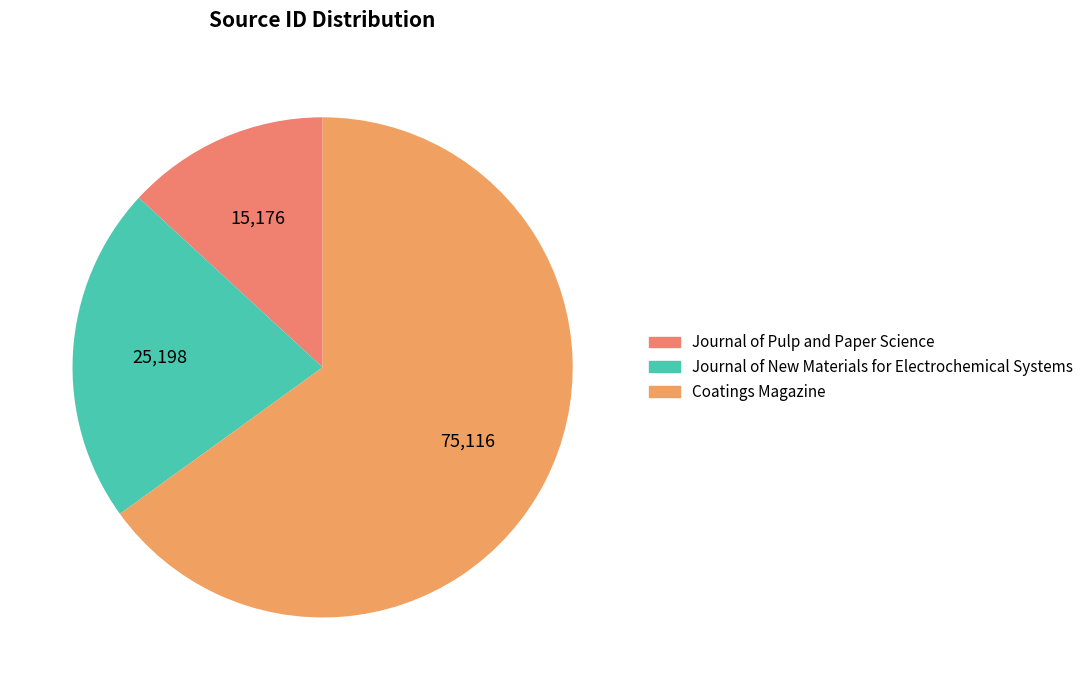

What percentage is the Coatings Magazine slice, to the nearest percent?

65%